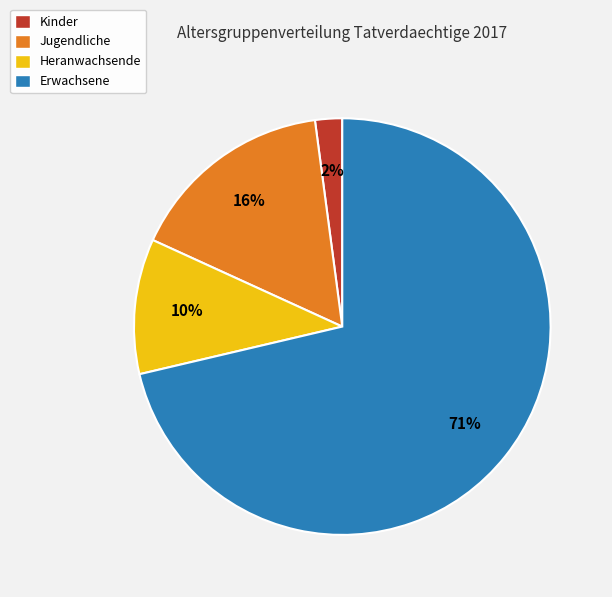

To the nearest percent, what portion does Heranwachsende represent?

10%